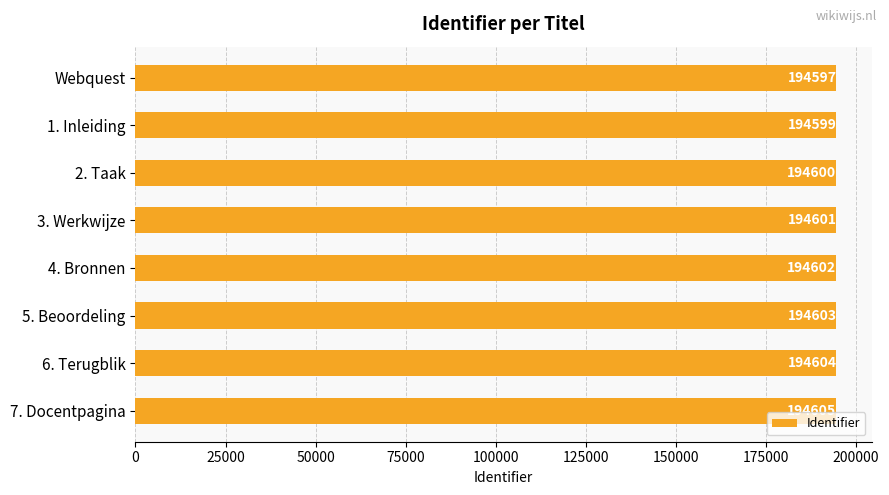

Reading top to bottom, extract all data points from this chart.

Webquest=194597	1. Inleiding=194599	2. Taak=194600	3. Werkwijze=194601	4. Bronnen=194602	5. Beoordeling=194603	6. Terugblik=194604	7. Docentpagina=194605